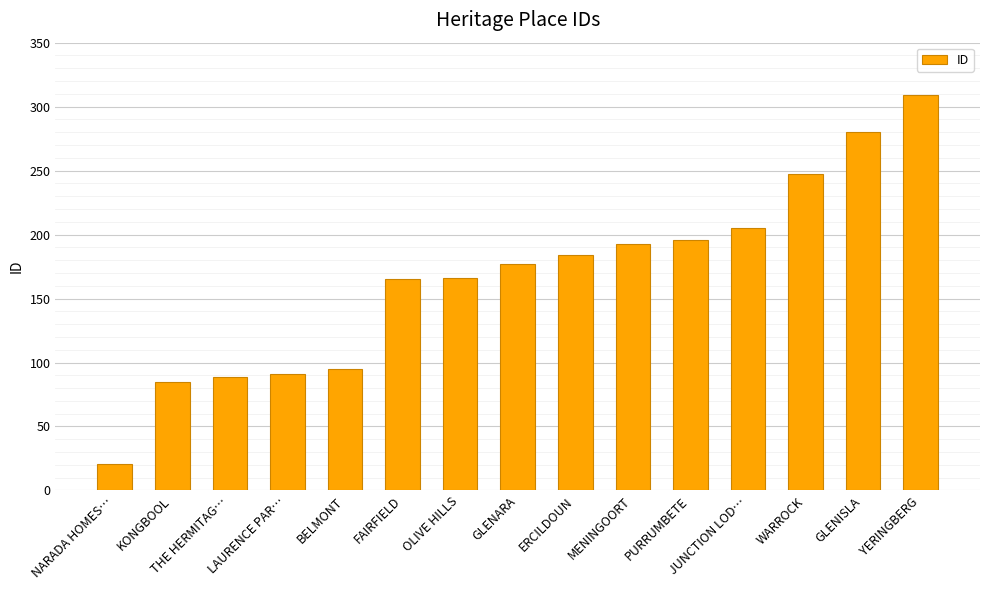

Does the chart contain any negative values?

No